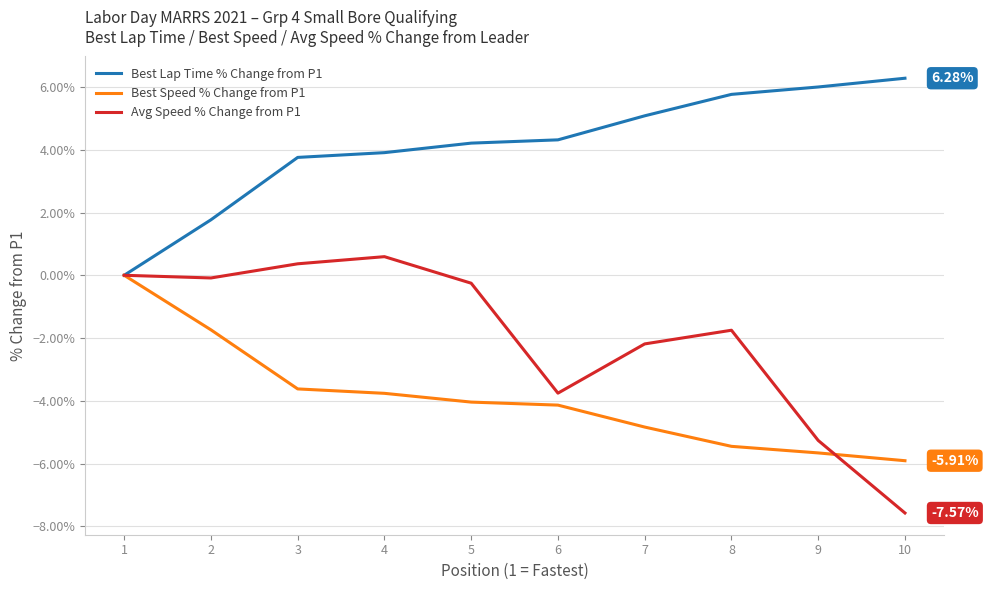

List the series in order of their overall mean, lowest first.

Best Speed % Change from P1, Avg Speed % Change from P1, Best Lap Time % Change from P1